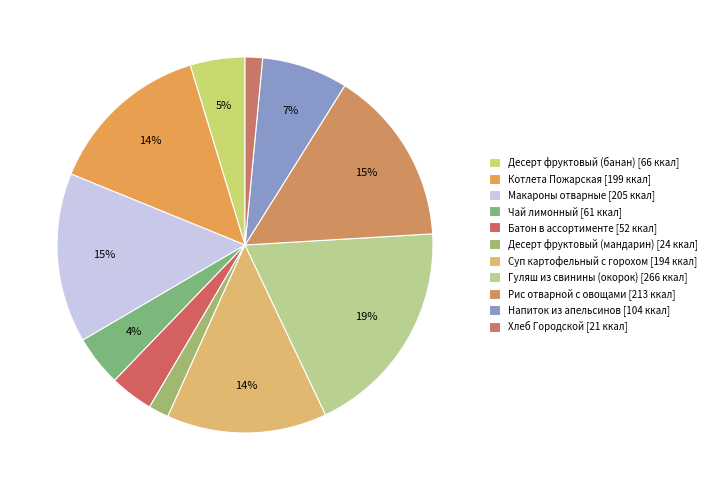

Which slice is the largest?

Гуляш из свинины (окорок)